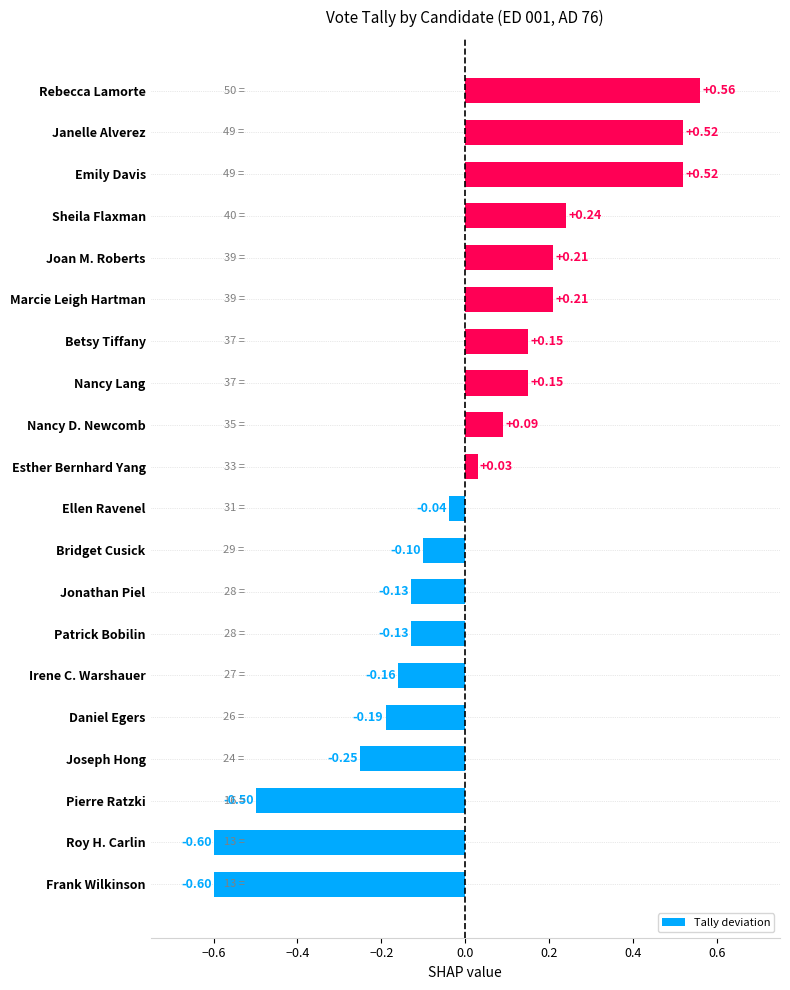

Are the bars horizontal?

Yes